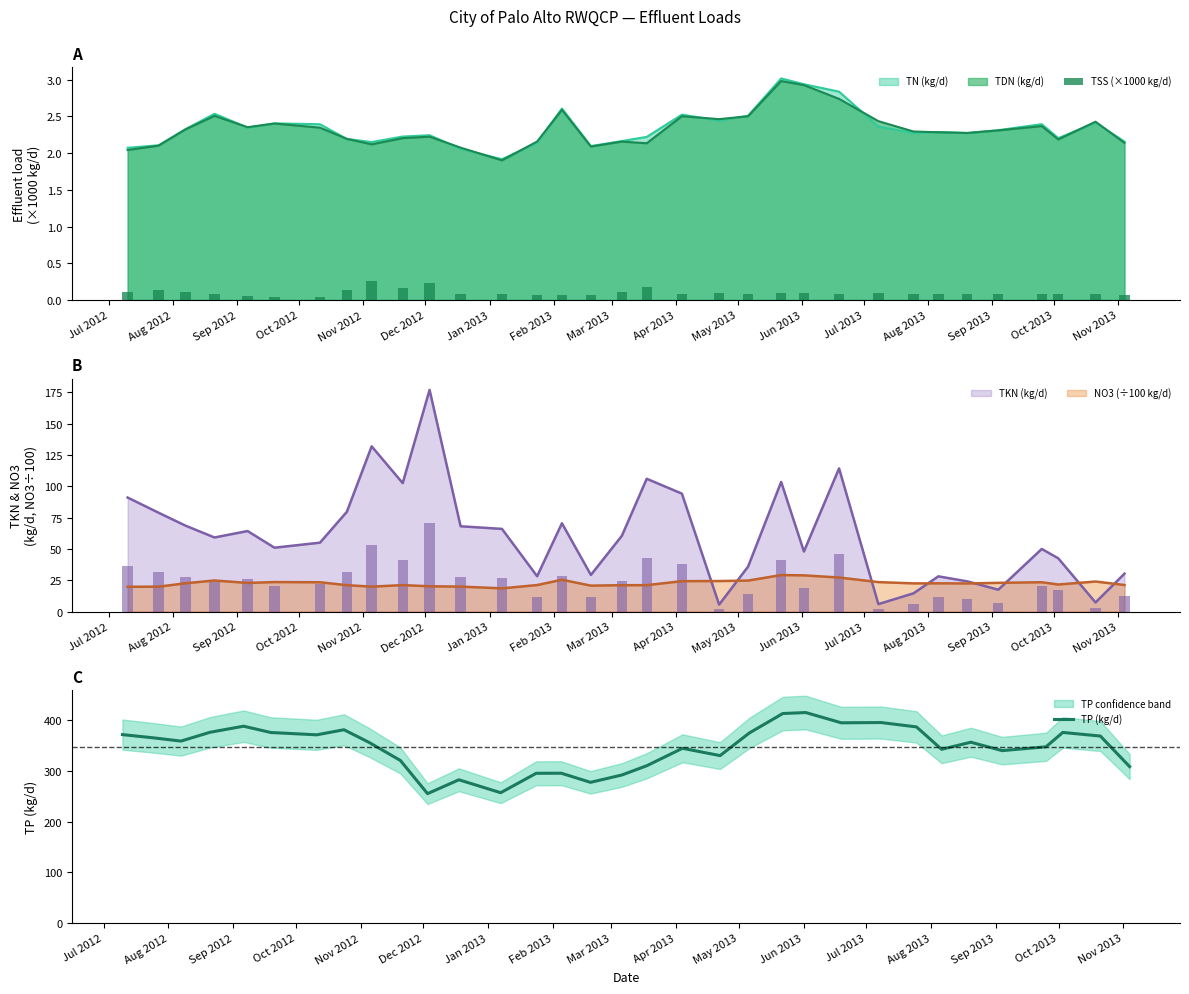

What is the highest value of the TDN (kg/d) series?

3.0